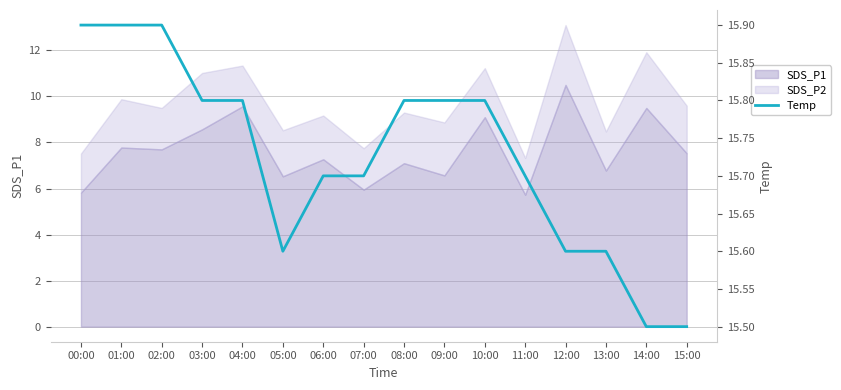

What is the maximum value shown in the chart?

15.9